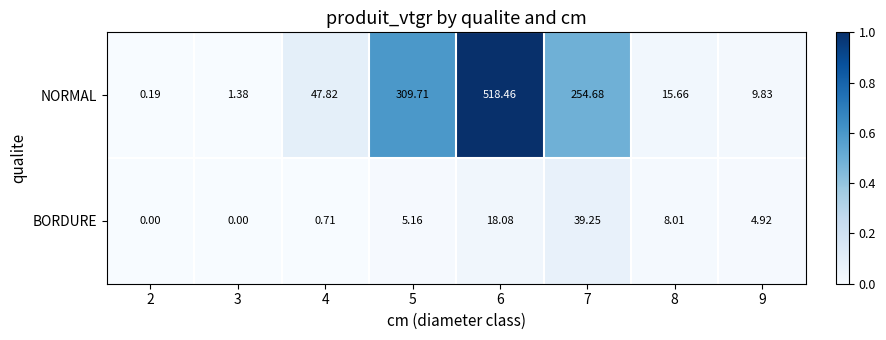

Which series has the widest spread of values?

NORMAL